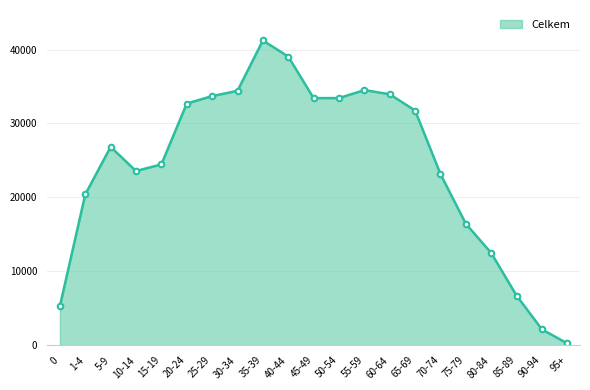

Which has a higher value, 30-34 or 25-29?

30-34